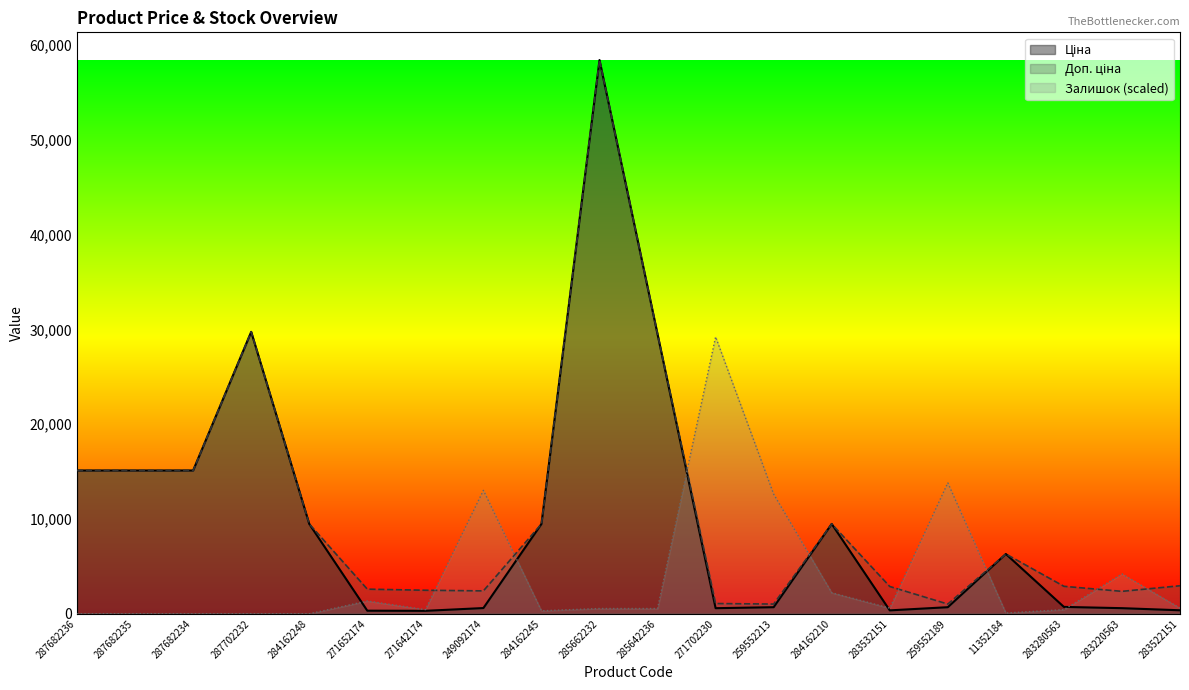

At how many categories does at least one series exceed 27361?

4